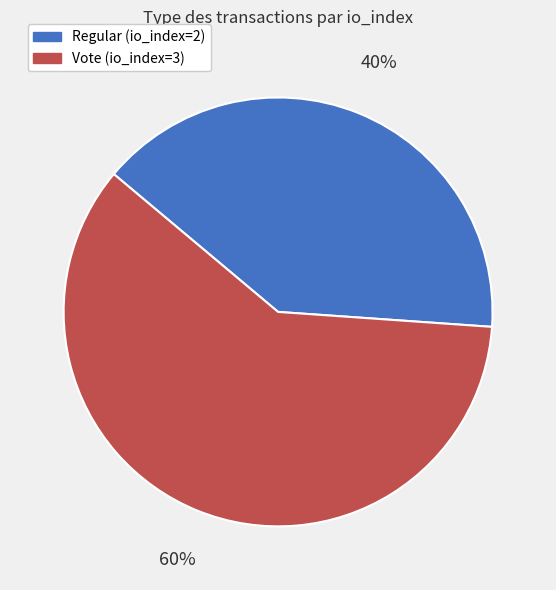

What is the ratio of the value at Vote (io_index=3) to the value at Regular (io_index=2)?

1.5